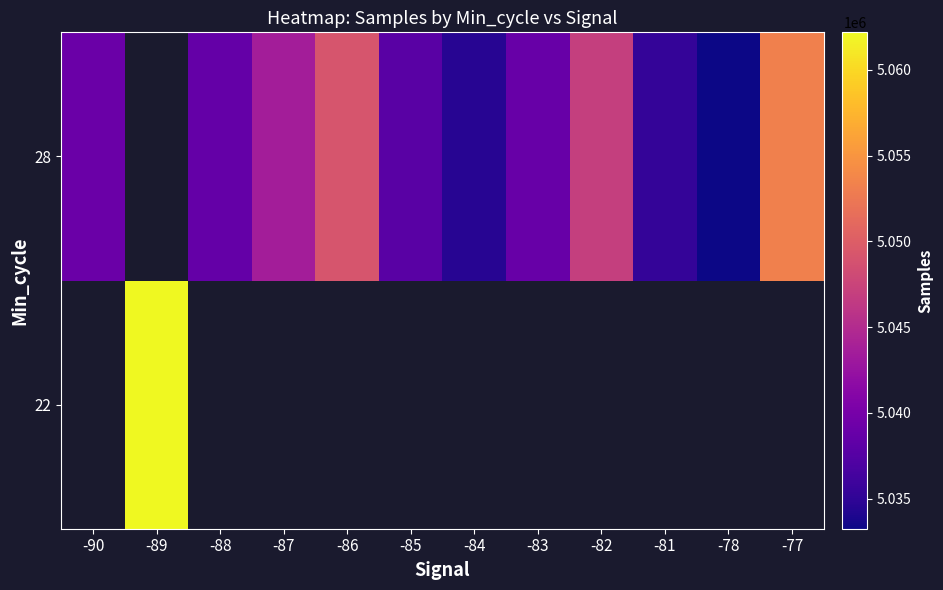

List the series in order of their overall mean, highest first.

22, 28